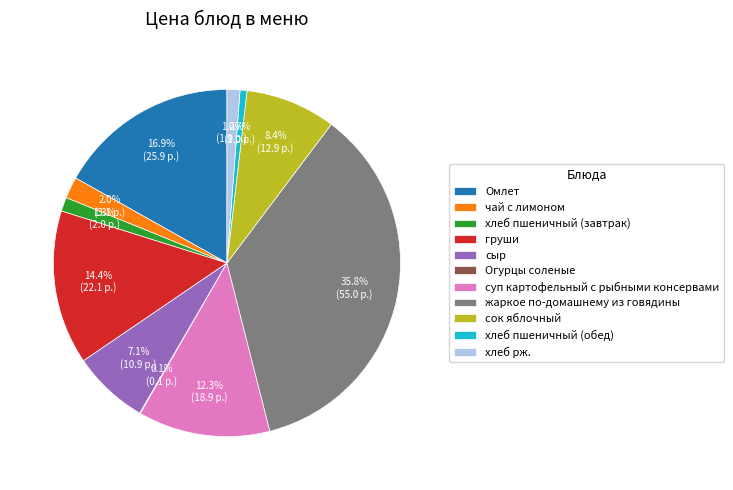

To the nearest percent, what portion does груши represent?

14%